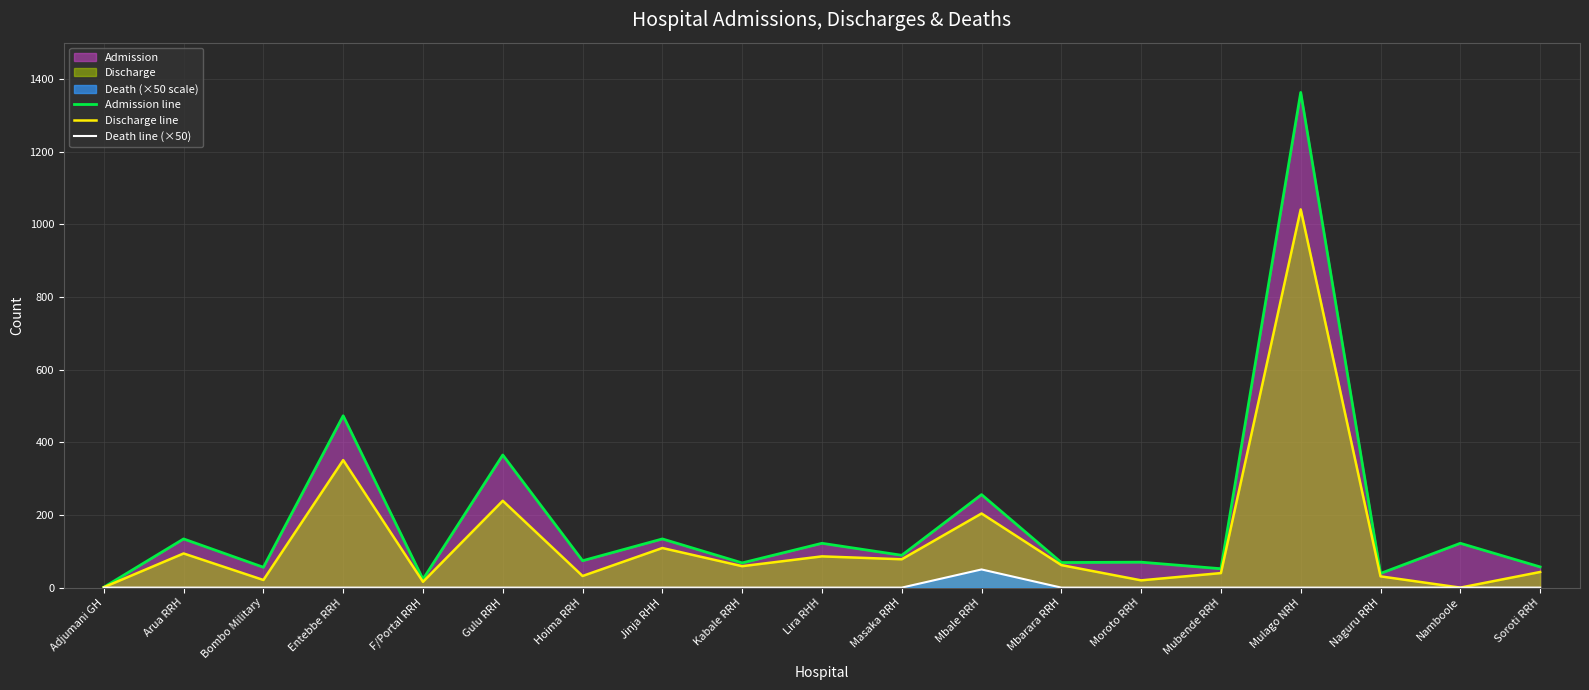

What is the difference between the Admission line values at Bombo Military and Soroti RRH?

1